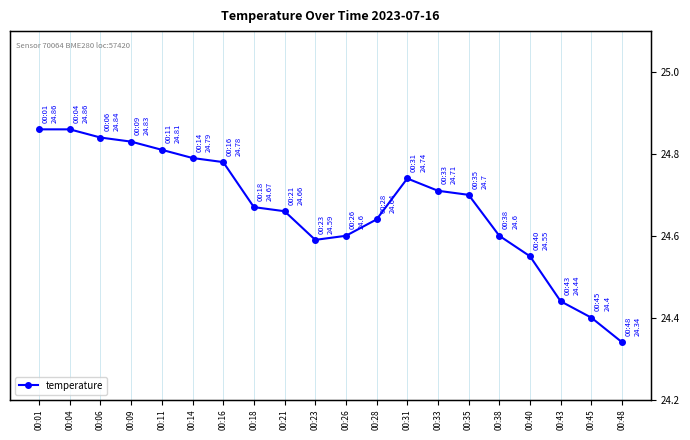

What is the minimum value shown in the chart?

24.3